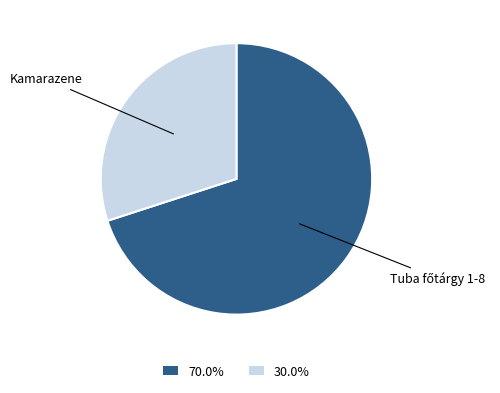

Is there a majority slice in this chart?

Yes